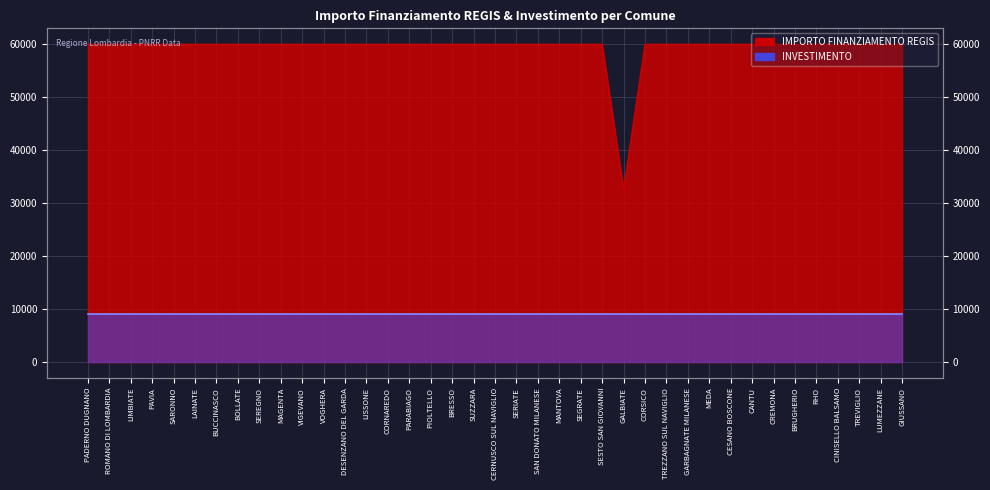

Reading left to right, list all the values displayed in this chart.

PADERNO DUGNANO=59966	ROMANO DI LOMBARDIA=59966	LIMBIATE=59966	PAVIA=59966	SARONNO=59966	LAINATE=59966	BUCCINASCO=59966	BOLLATE=59966	SEREGNO=59966	MAGENTA=59966	VIGEVANO=59966	VOGHERA=59966	DESENZANO DEL GARDA=59966	LISSONE=59966	CORNAREDO=59966	PARABIAGO=59966	PIOLTELLO=59966	BRESSO=59966	SUZZARA=59966	CERNUSCO SUL NAVIGLIO=59966	SERIATE=59966	SAN DONATO MILANESE=59966	MANTOVA=59966	SEGRATE=59966	SESTO SAN GIOVANNI=59966	GALBIATE=32589	CORSICO=59966	TREZZANO SUL NAVIGLIO=59966	GARBAGNATE MILANESE=59966	MEDA=59966	CESANO BOSCONE=59966	CANTU=59966	CREMONA=59966	BRUGHERIO=59966	RHO=59966	CINISELLO BALSAMO=59966	TREVIGLIO=59966	LUMEZZANE=59966	GIUSSANO=59966